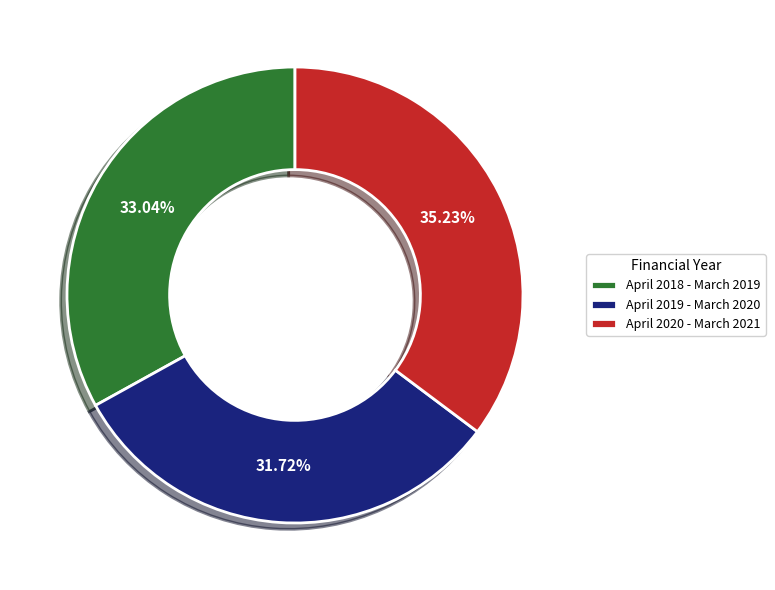

Rank the categories by value from lowest to highest.

April 2019 - March 2020, April 2018 - March 2019, April 2020 - March 2021